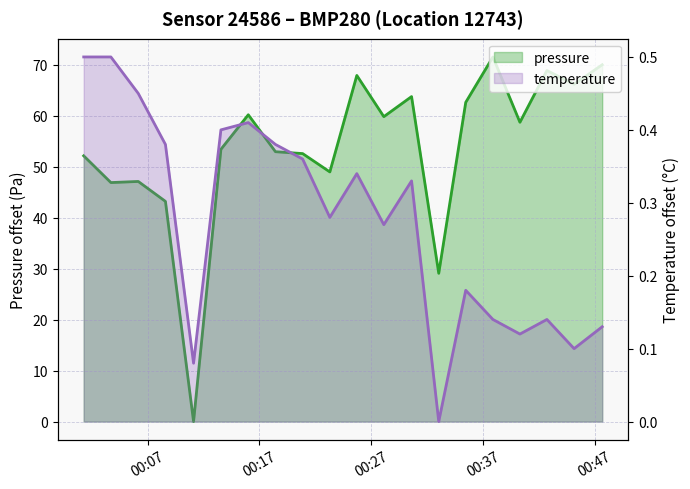

Read the pressure value at 2022-10-16T00:35:28.

62.7